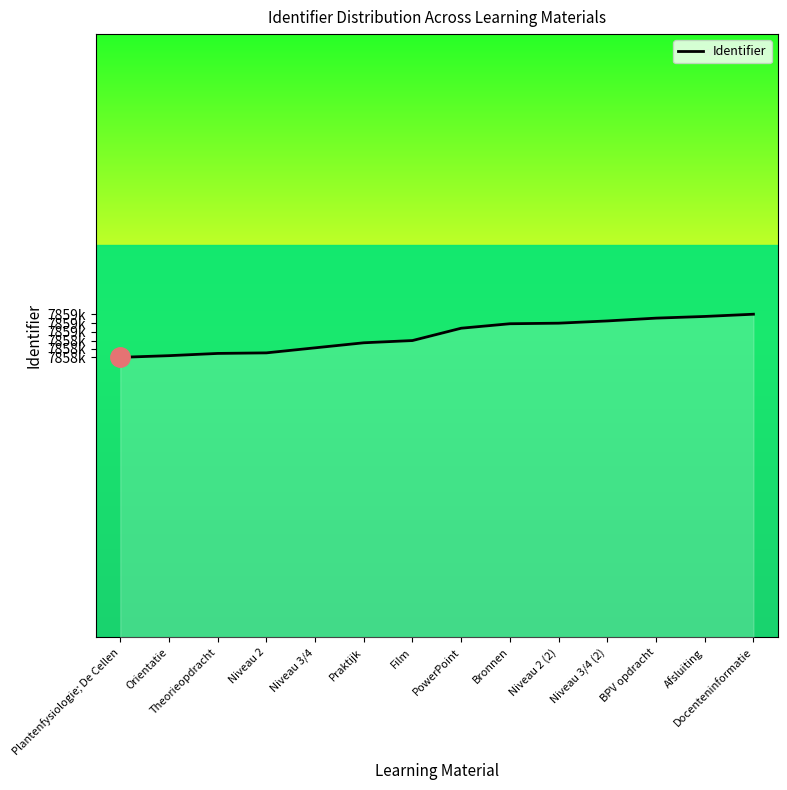

Does the chart have visible grid lines?

No